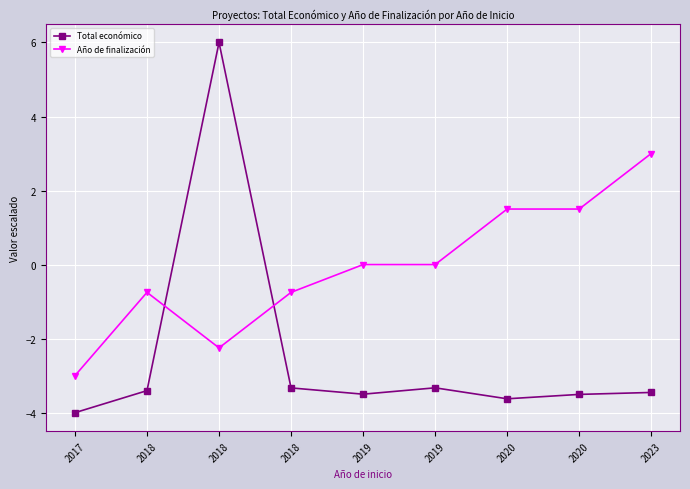

What is the spread (max minus min) of values at 2023?

6.5